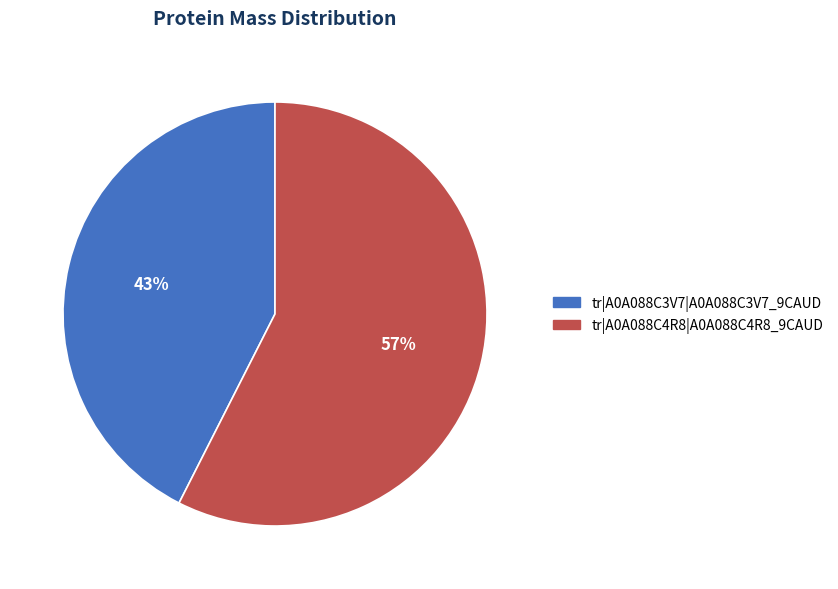

Is tr|A0A088C4R8|A0A088C4R8_9CAUD the majority of the pie?

Yes